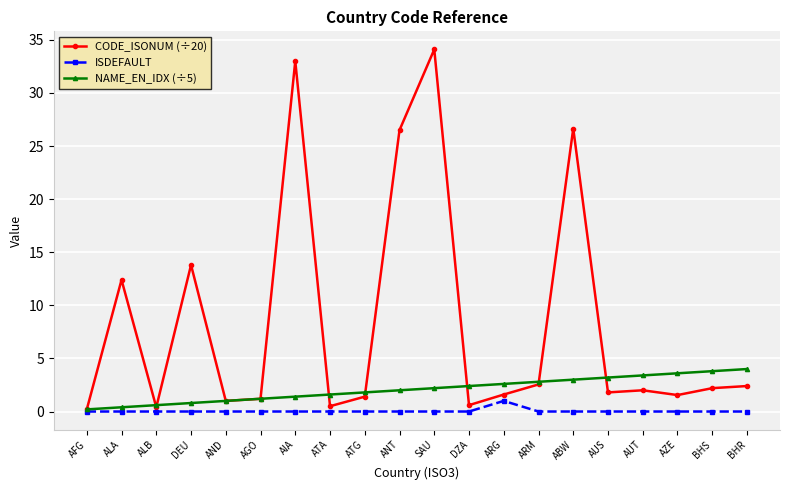

What is the greatest value displayed?

34.1